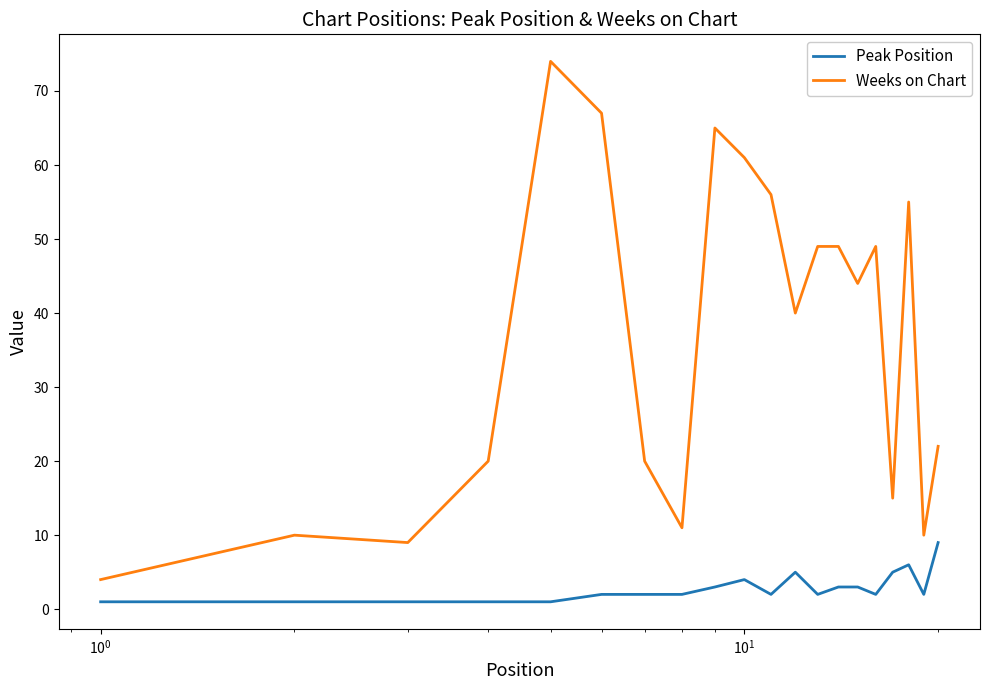

Does the chart display data point markers on the line(s)?

No